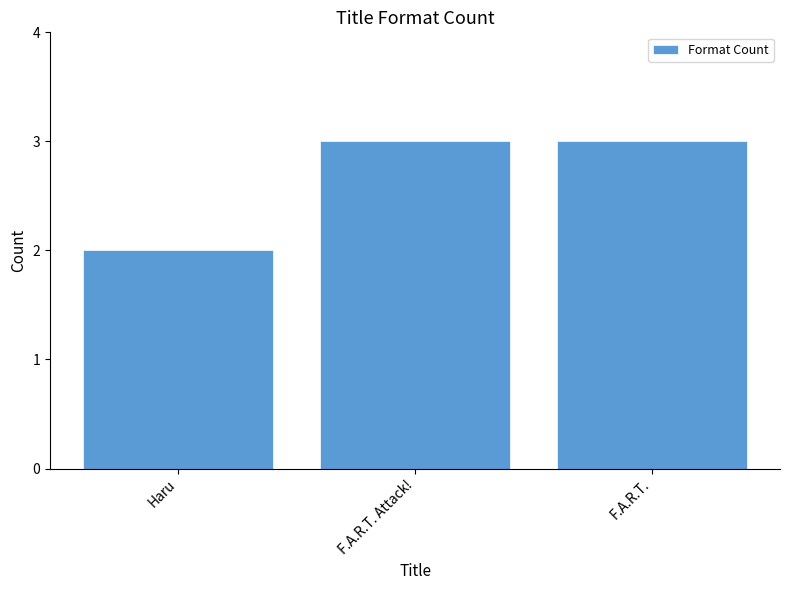

What is the greatest value displayed?

3